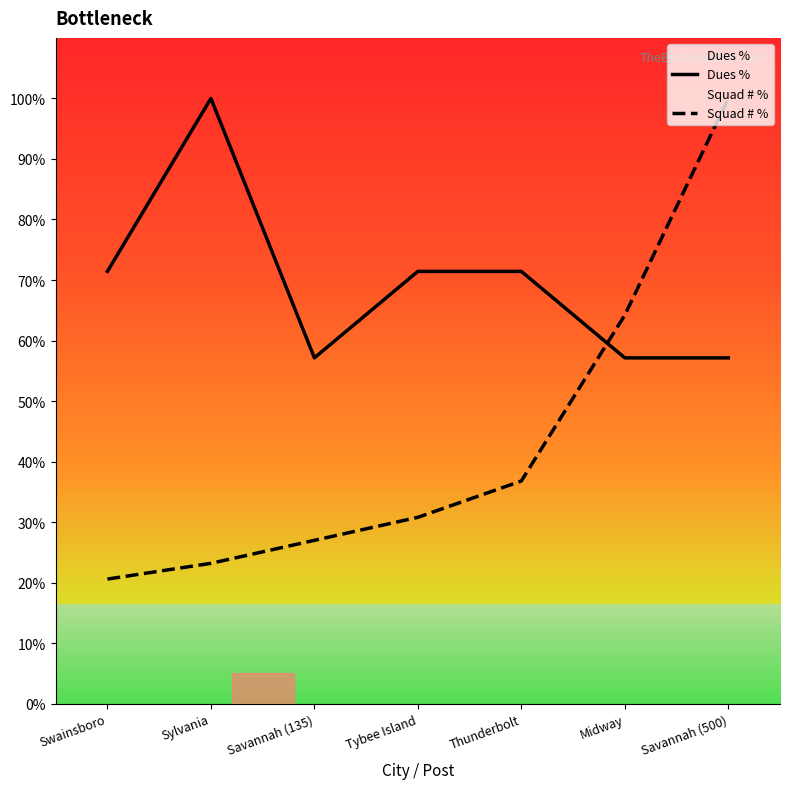

Is it true that Squad # % equals 100.0 at Savannah (500)?

True